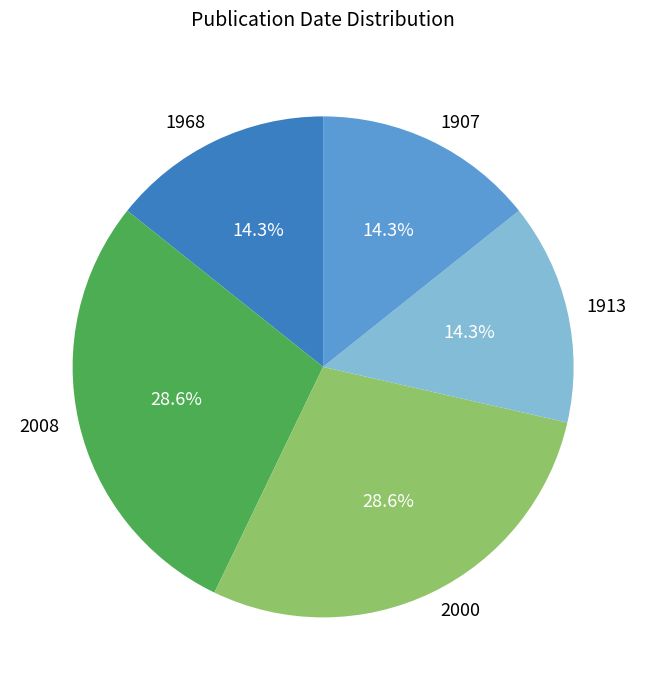

Do 1907 and 1968 together represent more than half of the pie?

No